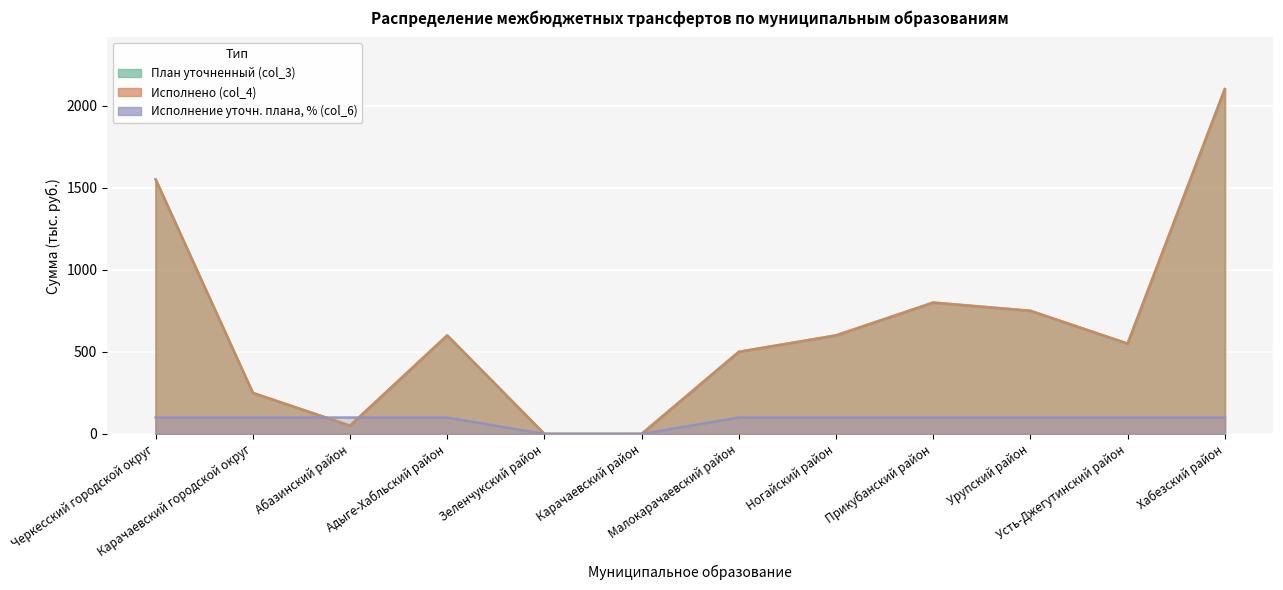

At which label does Исполнено (col_4) reach its peak?

Хабезский район